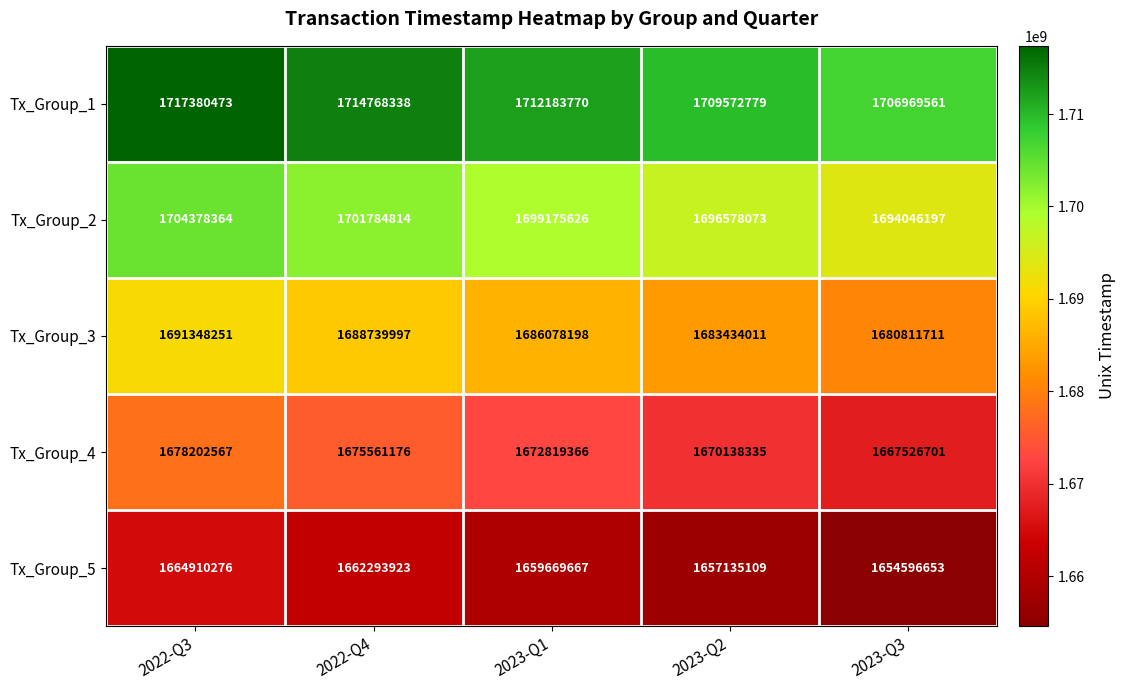

What is the approximate value of Tx_Group_1 at 2022-Q4, to the nearest 50?

1714768350